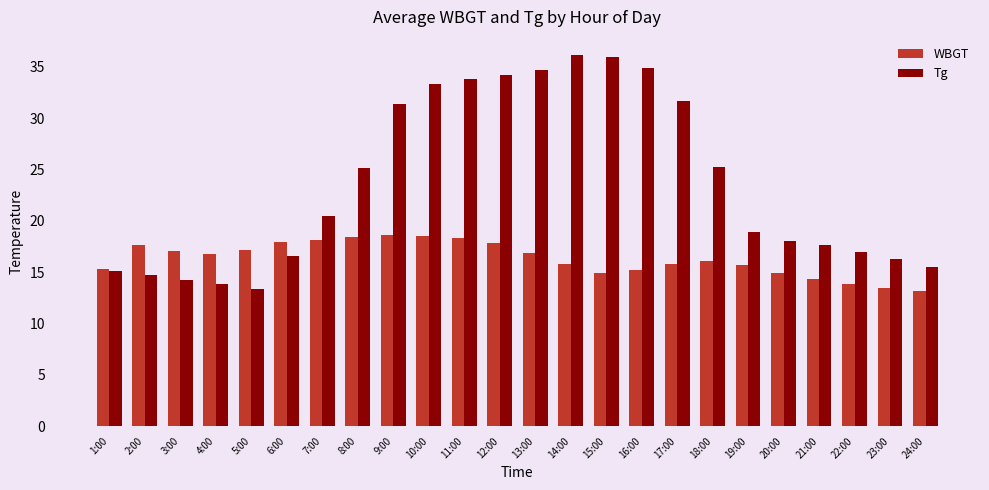

At how many categories does at least one series exceed 33?

7